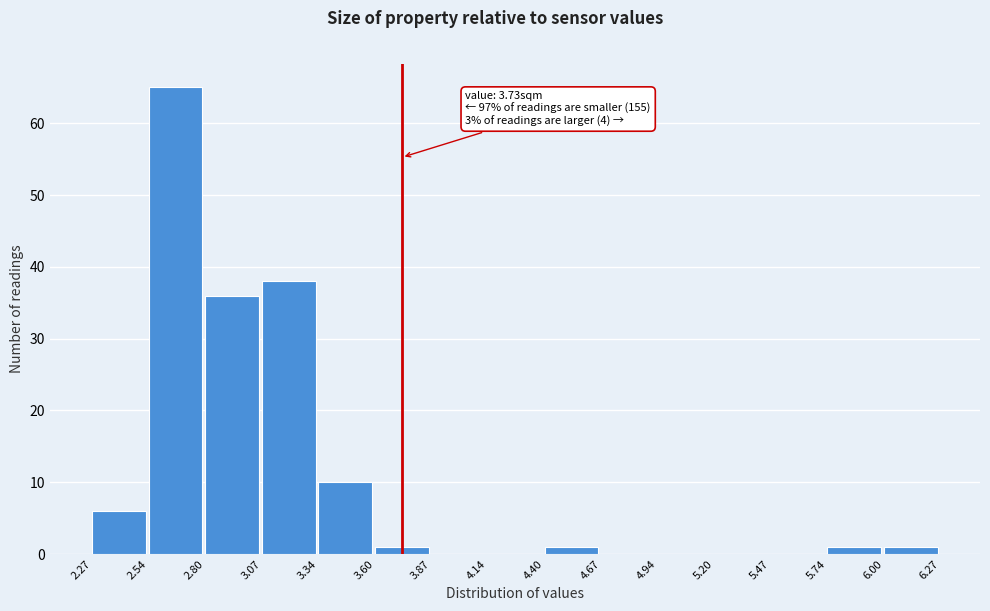

Which range on the x-axis has the tallest bar?

2.54 to 2.80